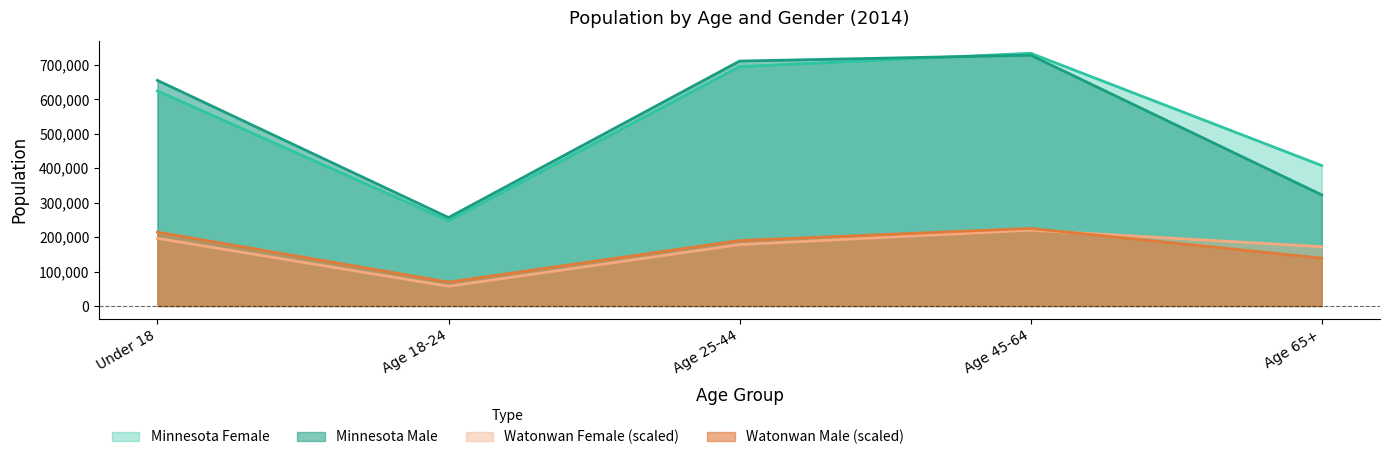

Reading left to right, what are all the values shown in this chart?

Minnesota Female: 624785.0	247534.0	695226.0	733948.0	407814.0
Minnesota Male: 655237.0	256877.0	711267.0	728405.0	322568.0
Watonwan Female: 196481.4	57245.0	178294.2	220184.4	172182.1
Watonwan Male: 214370.5	69320.1	190071.2	225253.0	138938.3